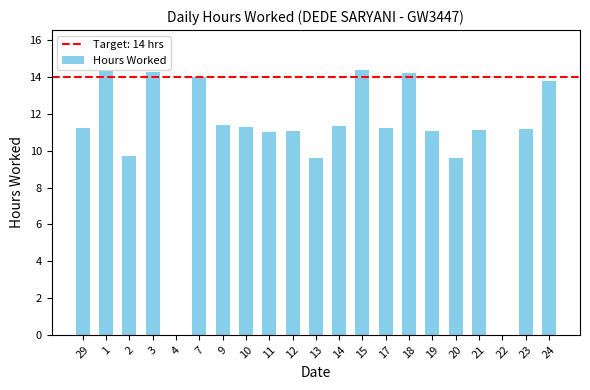

What is the greatest value displayed?

14.4